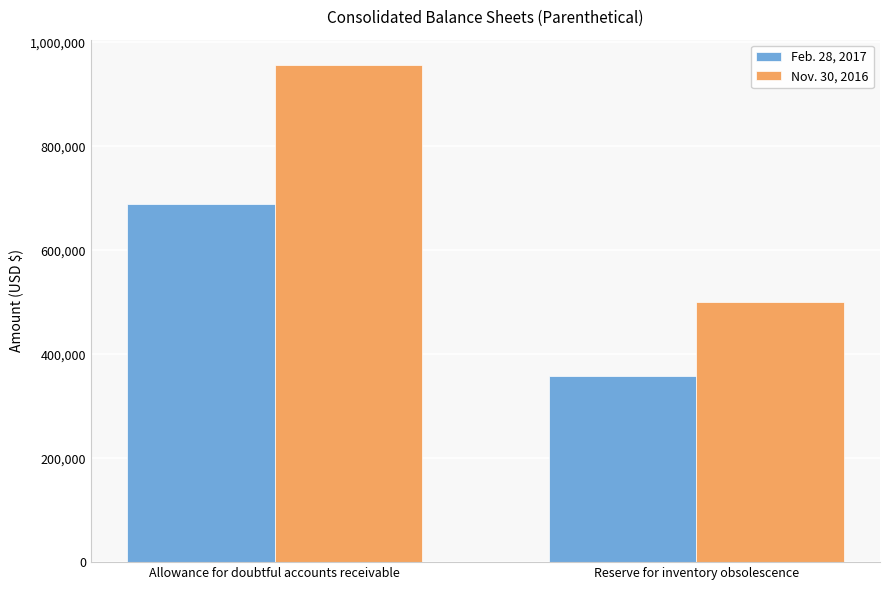

List the series in order of their peak value, highest first.

Nov. 30, 2016, Feb. 28, 2017